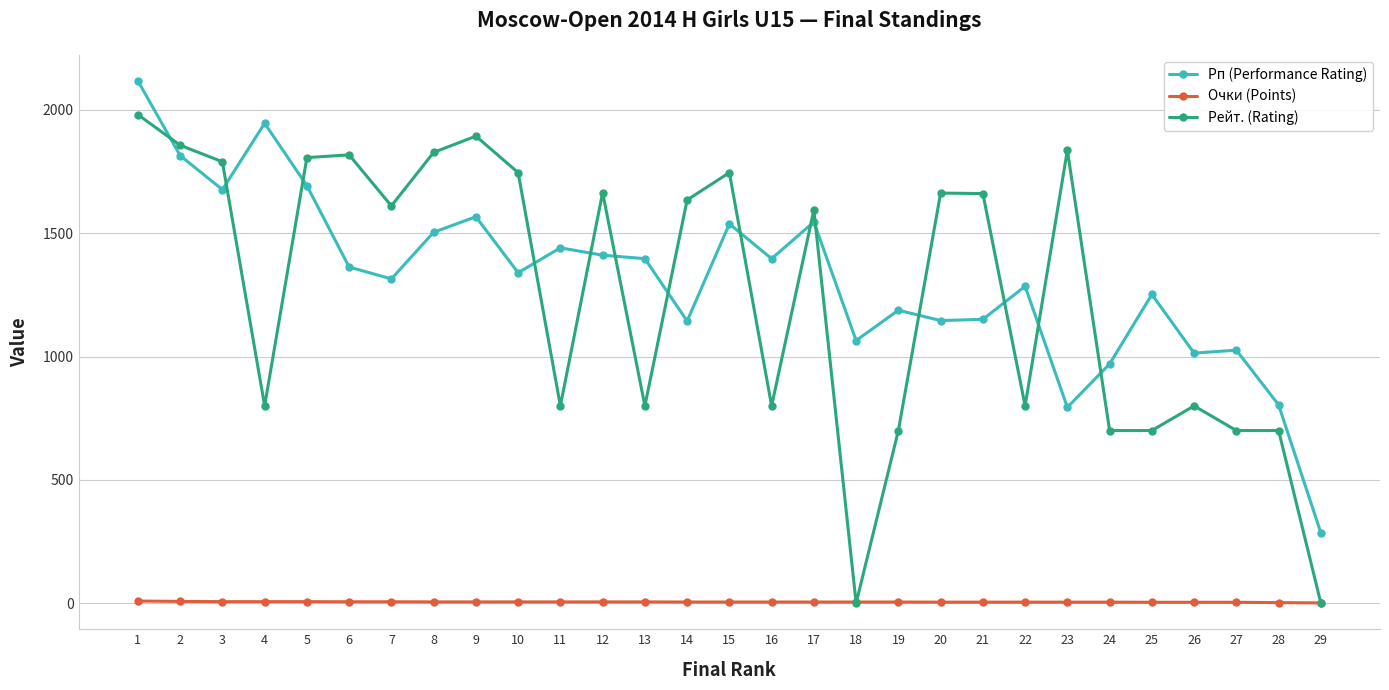

Which series has the widest spread of values?

Рейт. (Rating)